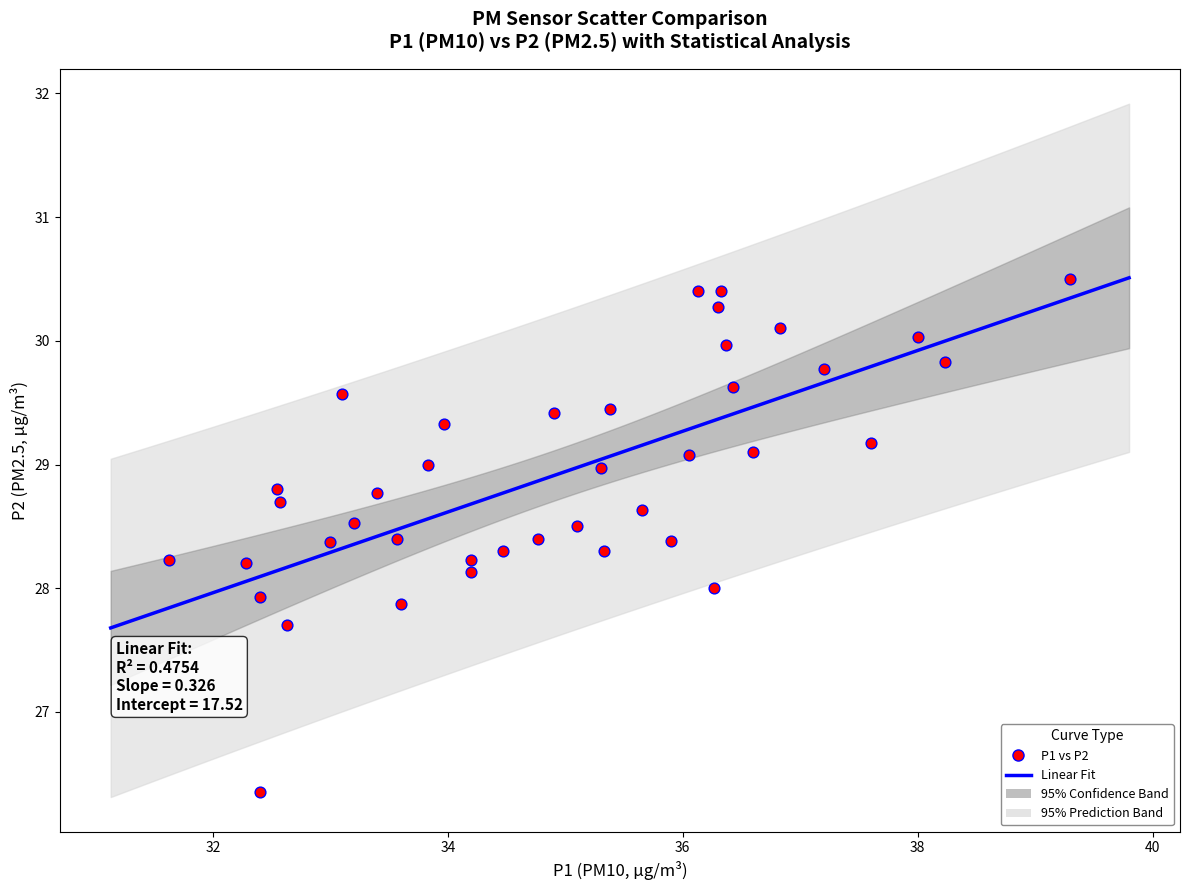

What is the range of X values (max minus min)?

7.7